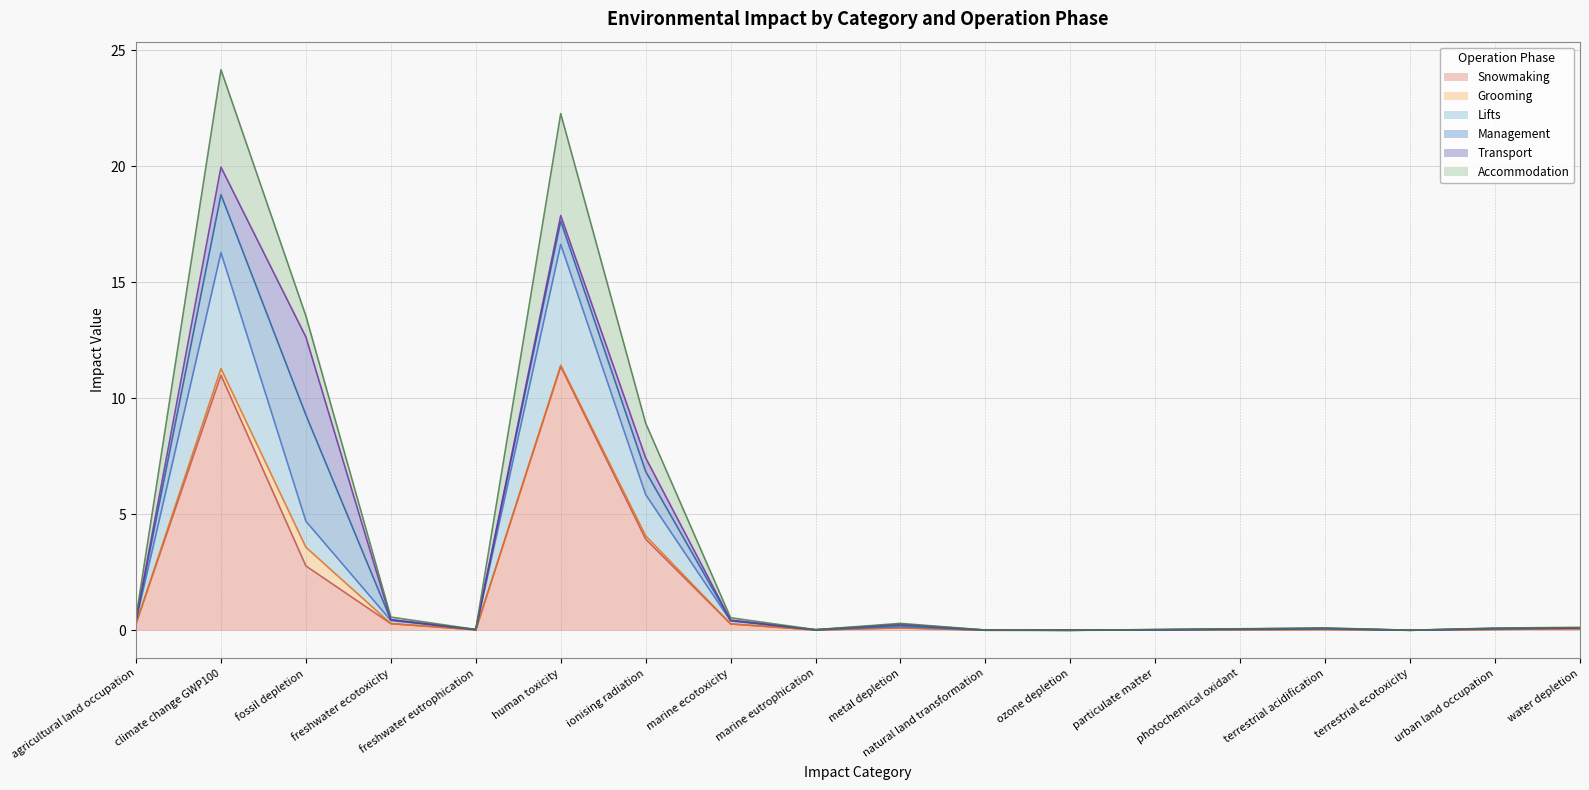

At which category is the sum across all series the highest?

climate change GWP100